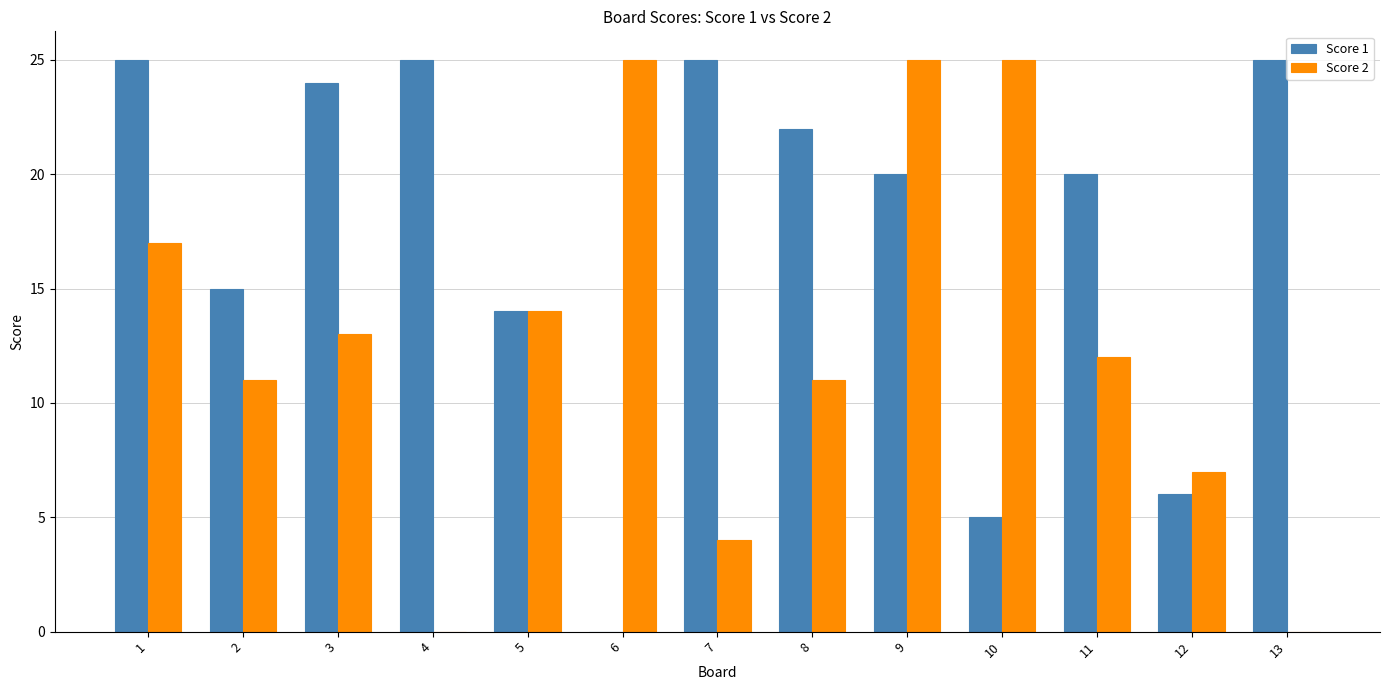

Which series changed the most between 7 and 8?

Score 2